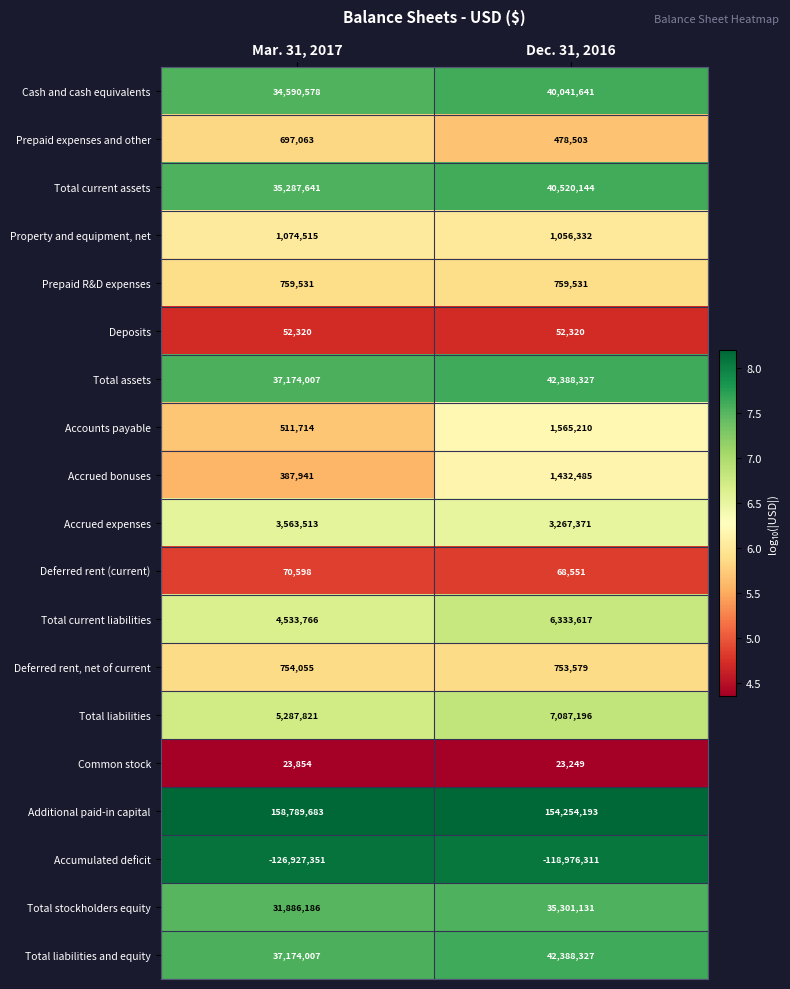

Rank the categories by Accumulated deficit value from lowest to highest.

Mar. 31, 2017, Dec. 31, 2016